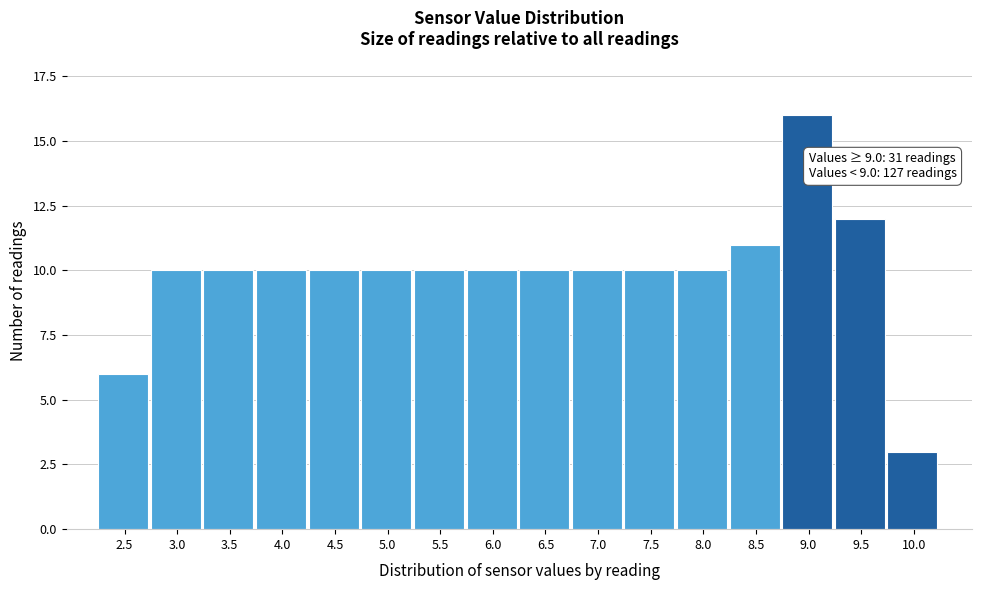

Reading left to right, extract all data points from this chart.

2.5=6	3.0=10	3.5=10	4.0=10	4.5=10	5.0=10	5.5=10	6.0=10	6.5=10	7.0=10	7.5=10	8.0=10	8.5=11	9.0=16	9.5=12	10.0=3